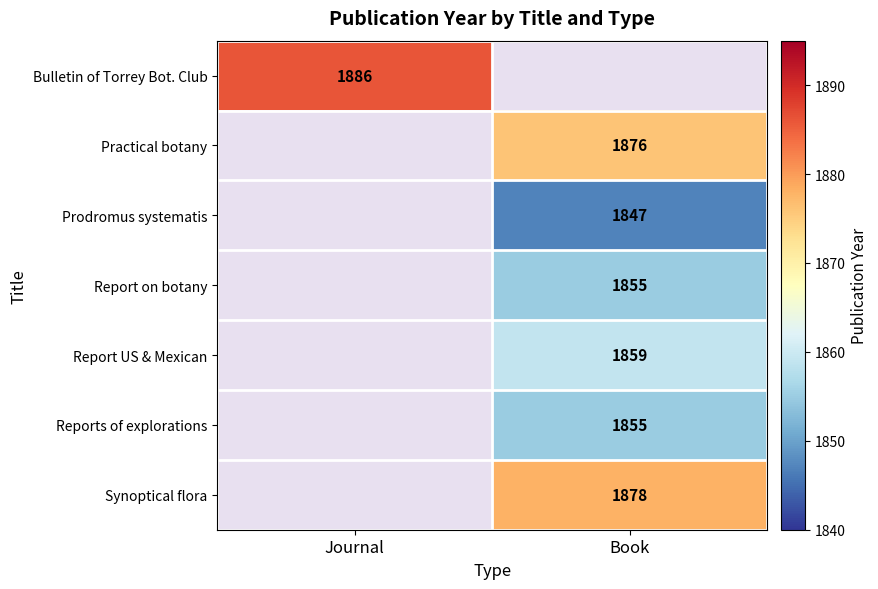

Is it true that Practical botany equals 1876 at Book?

True